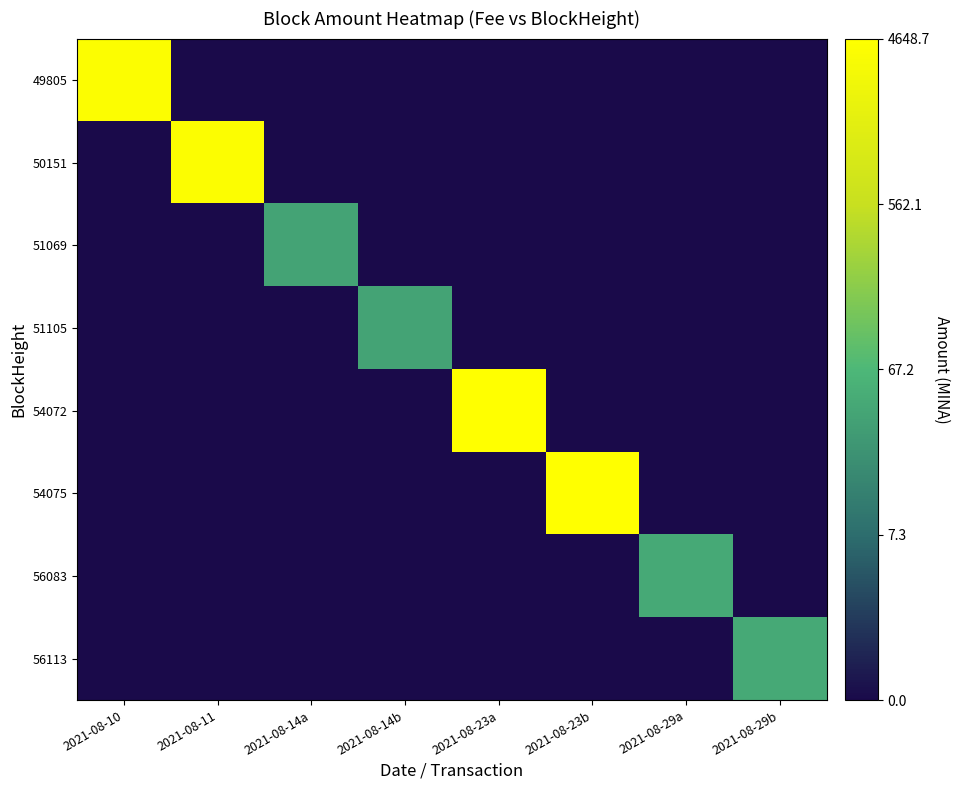

Which category has the lowest value across all series?

2021-08-11